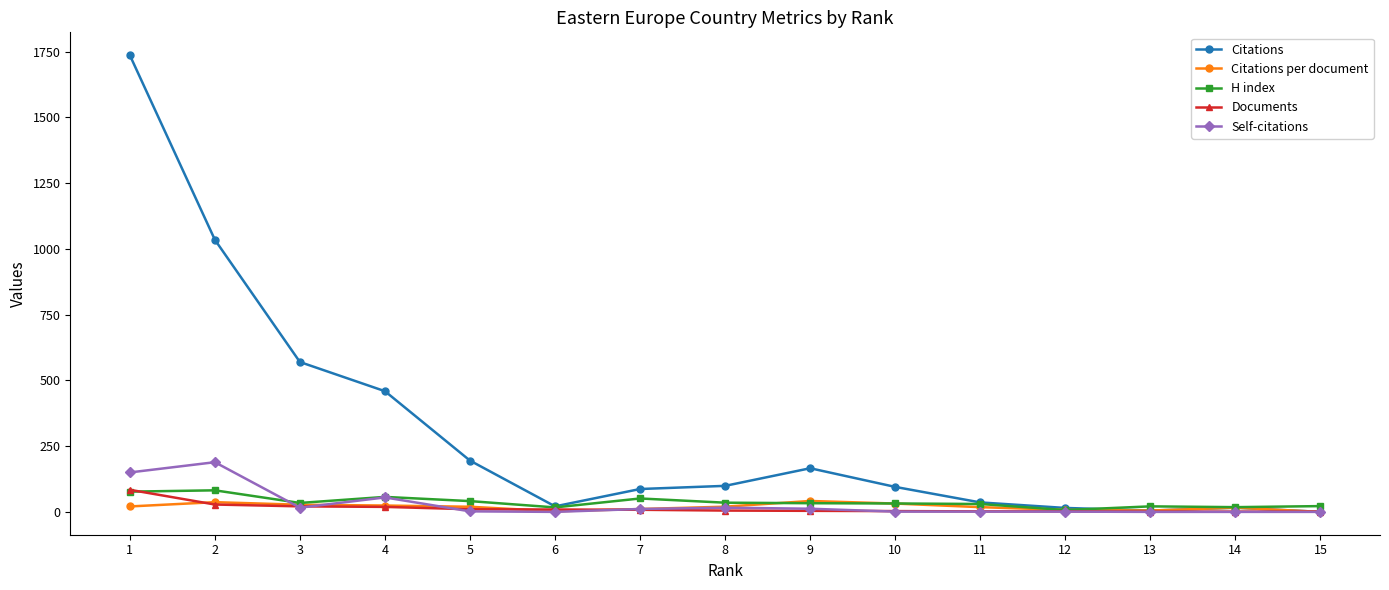

What are all the series names shown in the legend?

Citations, Citations per document, H index, Documents, Self-citations